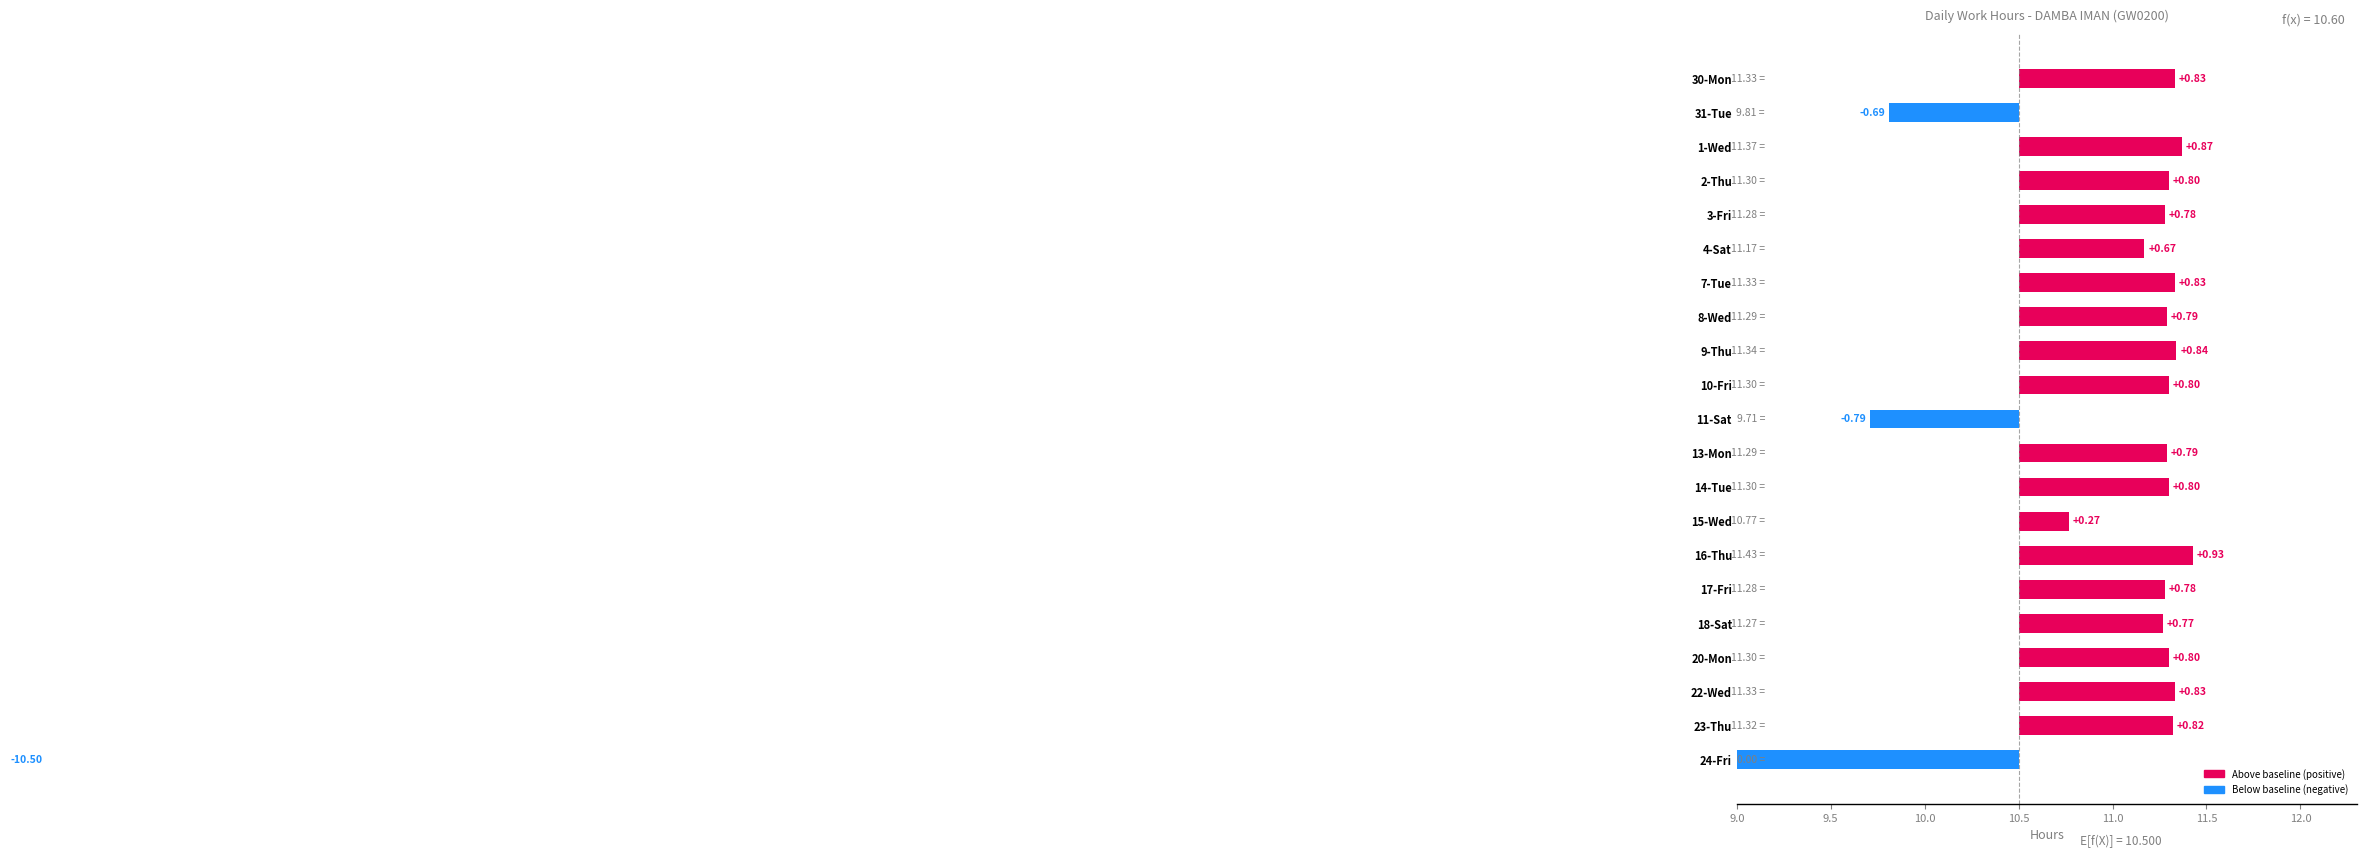

What is the value of the 6th bar from the left?

0.7